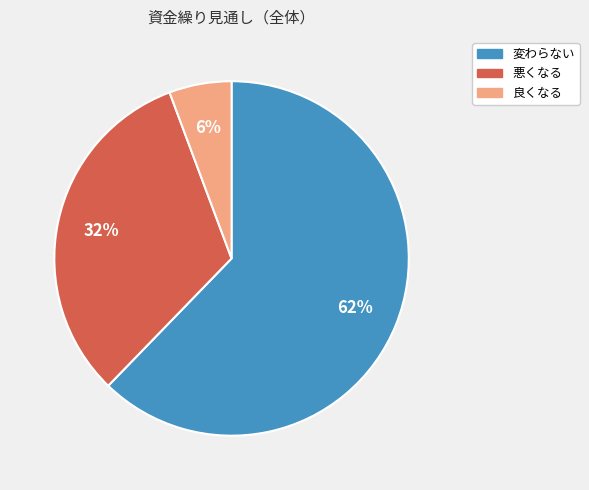

How many segments does this pie chart have?

3